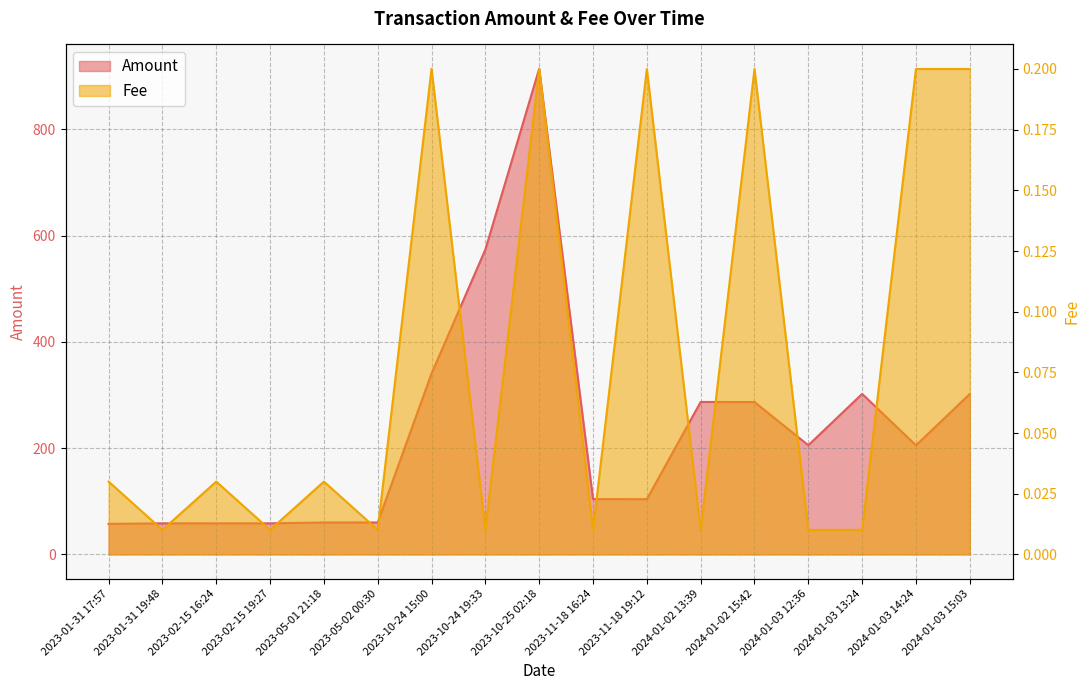

What position from the right is 2024-01-03 15:03?

1